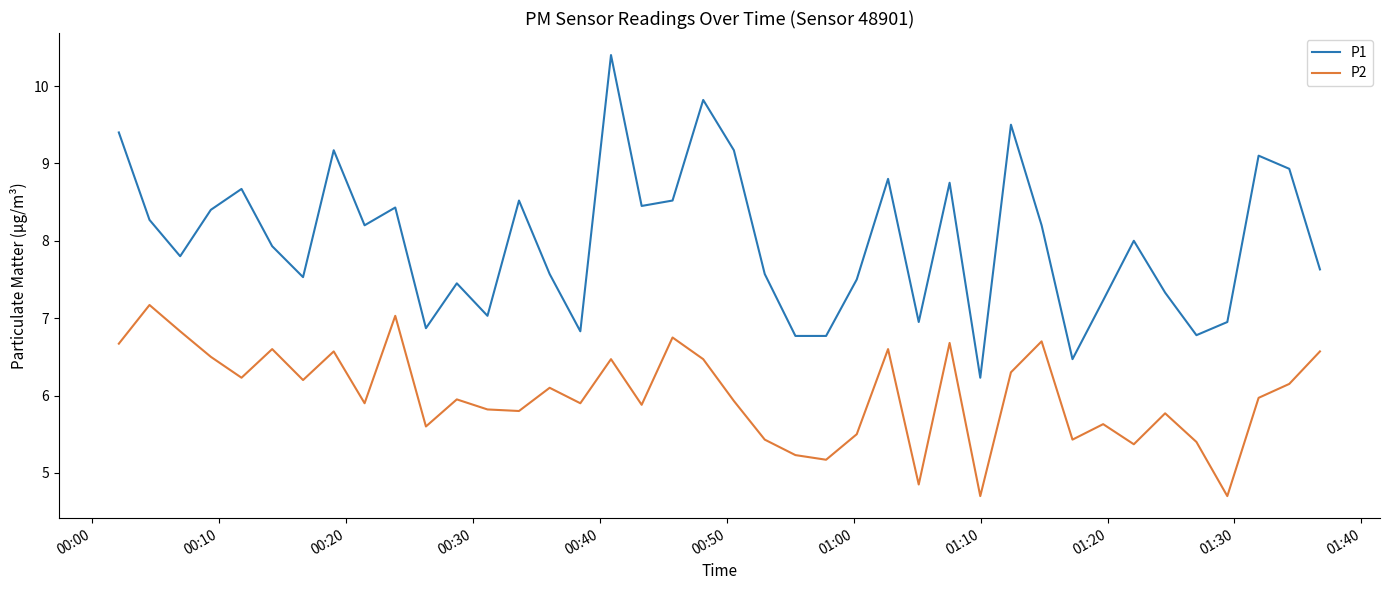

What is the difference between the maximum and minimum values in the P2 series?

2.5